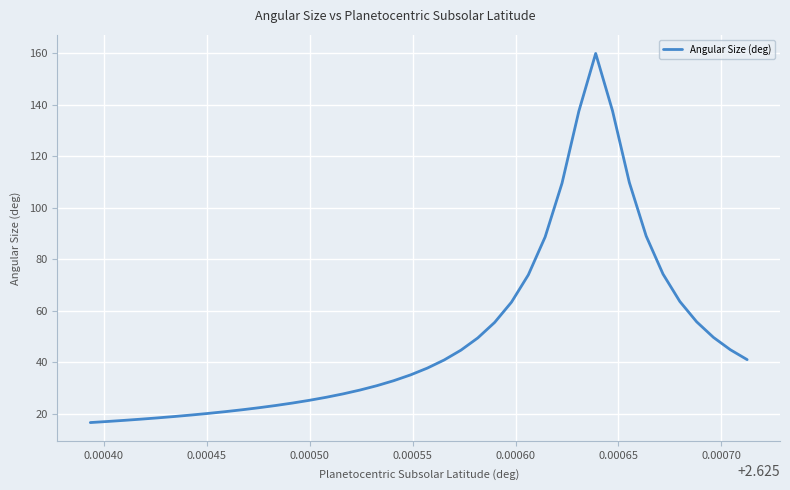

What is the difference between the maximum and minimum values?

143.4